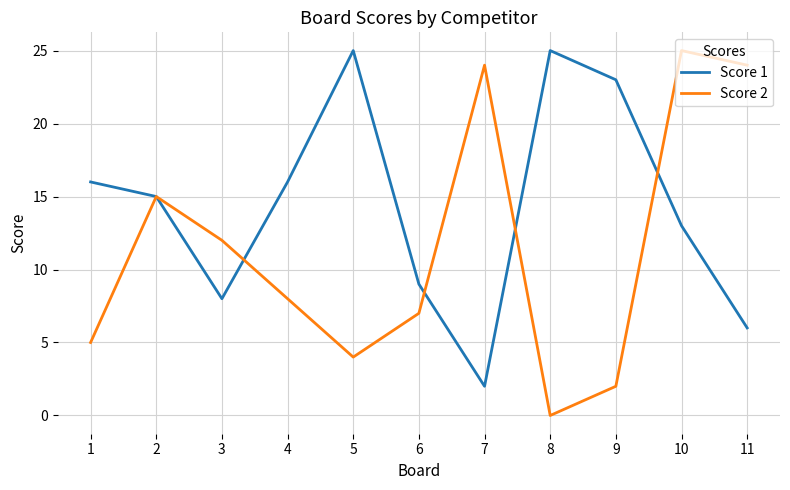

List the series in order of their overall mean, highest first.

Score 1, Score 2